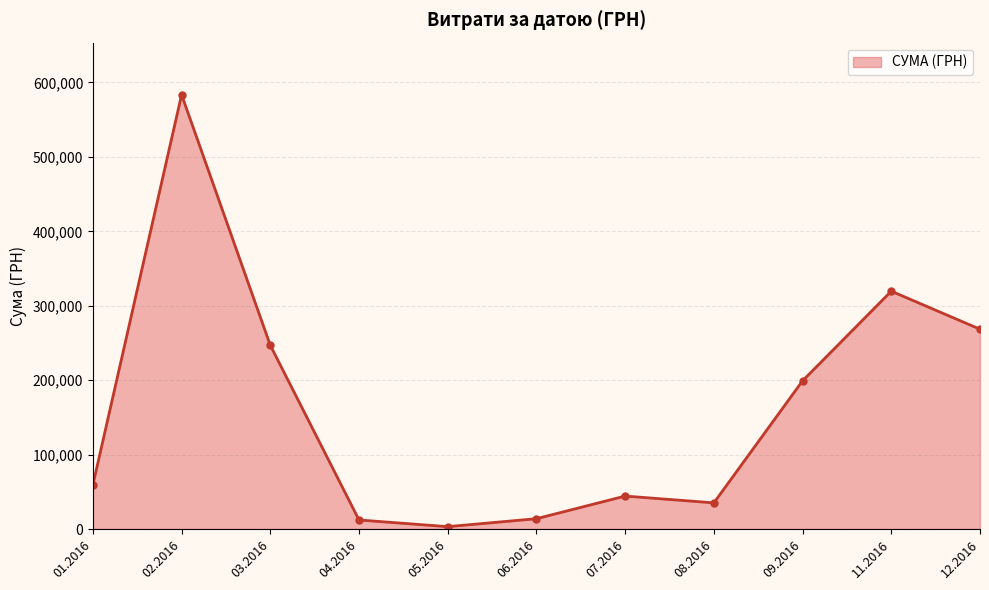

What is the value of the 3rd point from the left?

246841.0